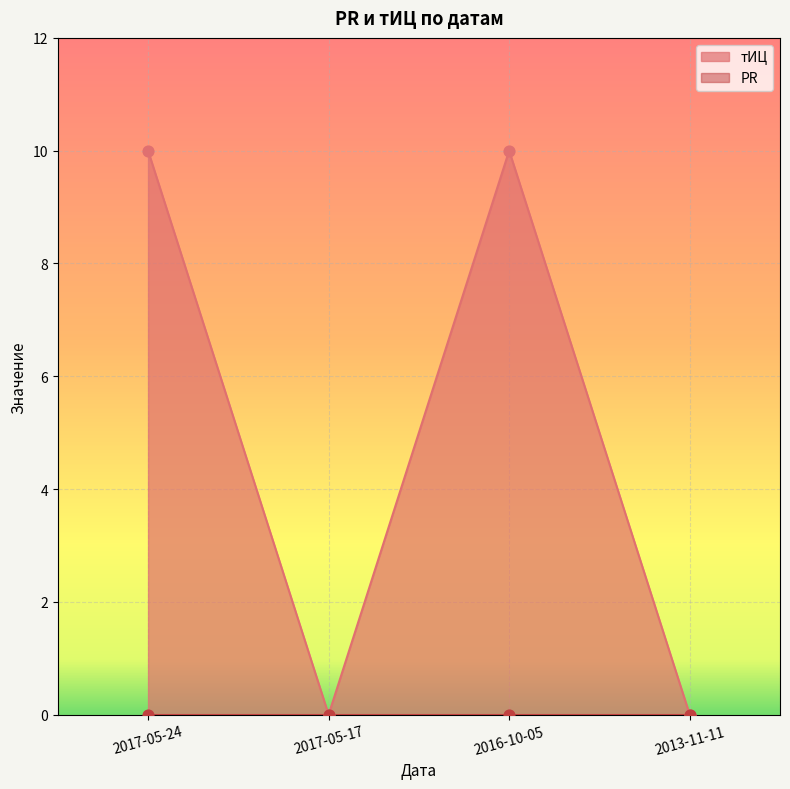

Between 2017-05-24 and 2013-11-11, which is larger?

2017-05-24